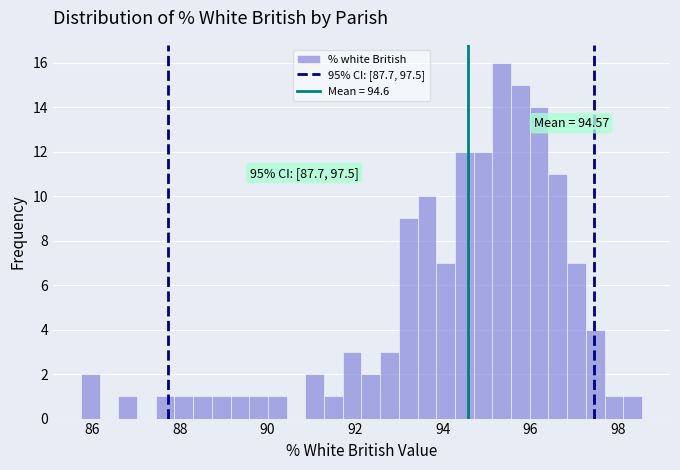

Read against the x-axis, roughly where is the centre of the tallest bar?

95.4